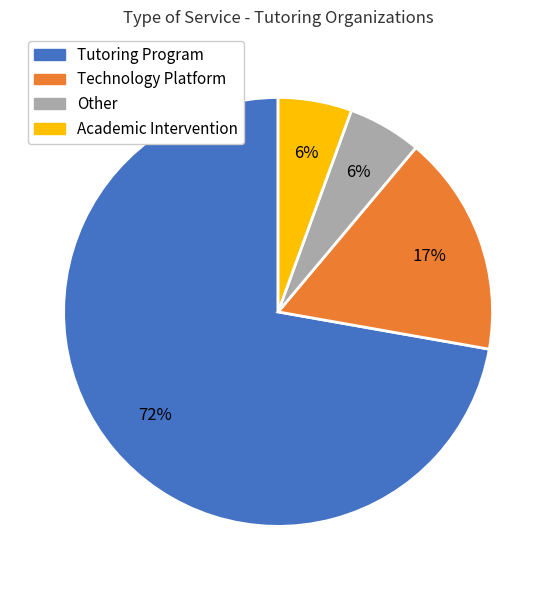

Do Academic Intervention and Technology Platform together represent more than half of the pie?

No